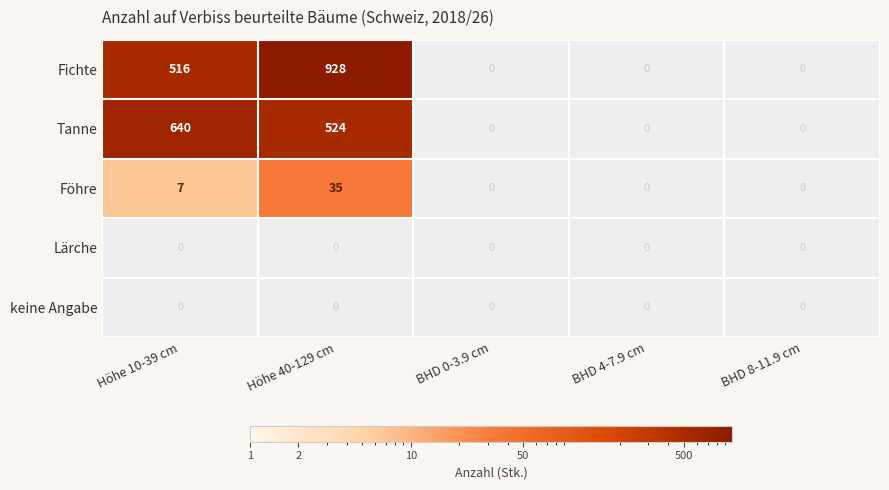

Which label corresponds to the smallest value in the chart?

Höhe 10-39 cm